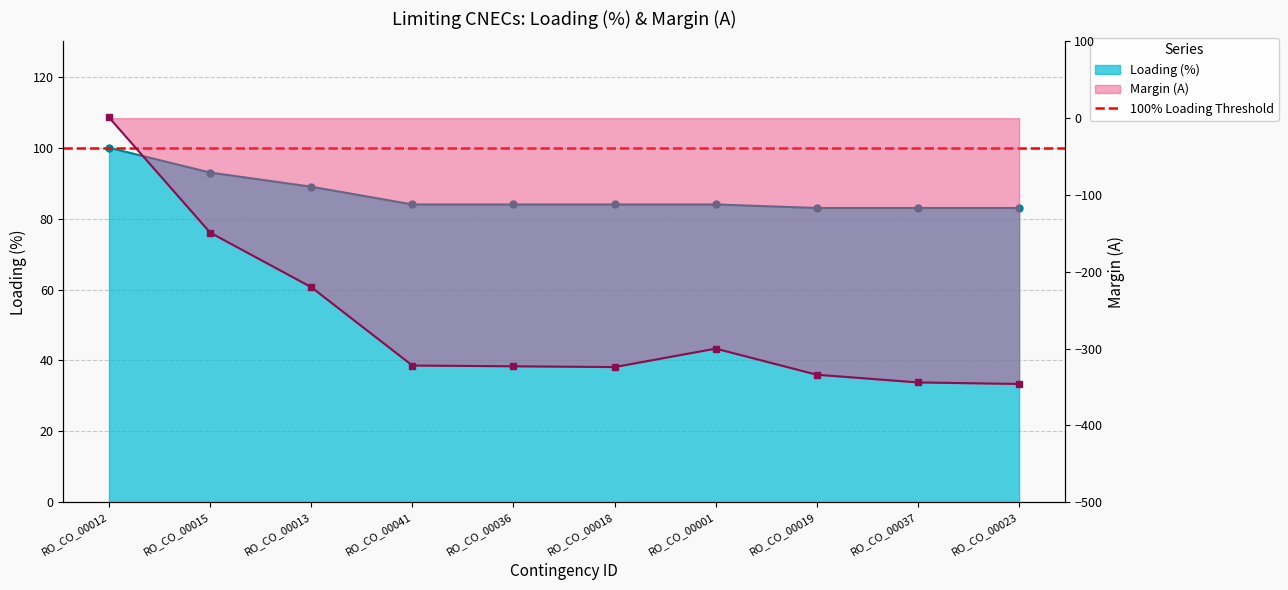

Which series has the widest spread of values?

Margin (A)